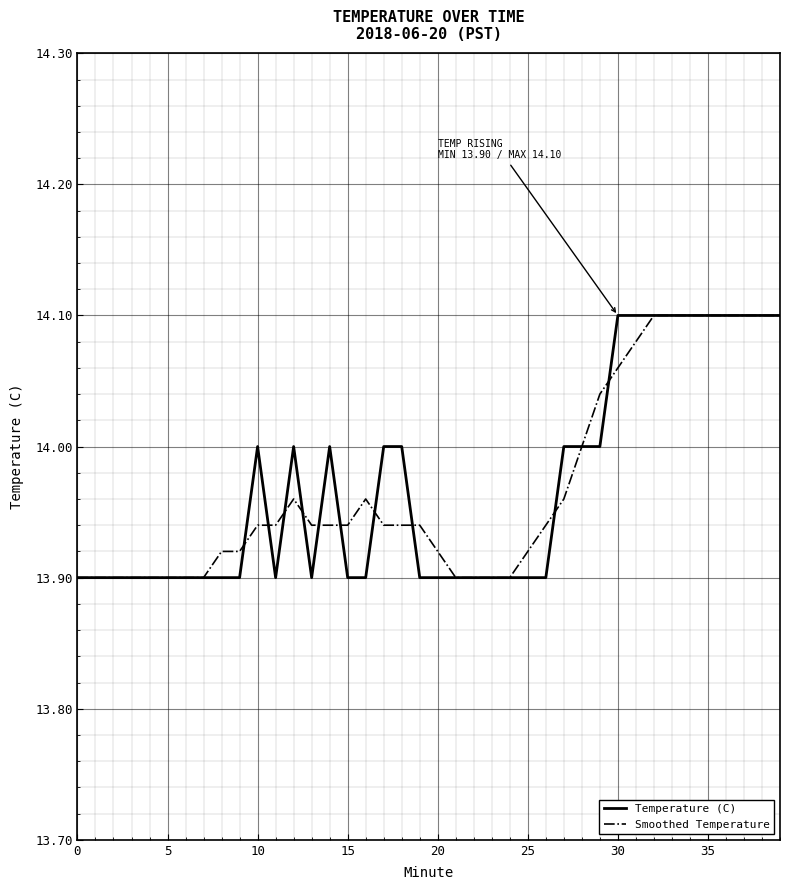

Does the chart have visible grid lines?

Yes